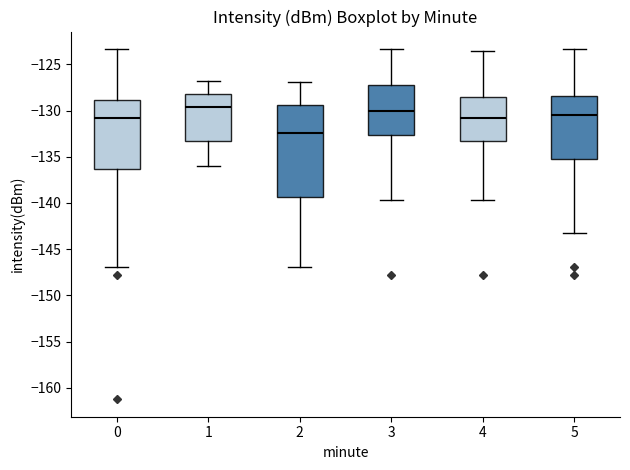

Reading left to right, transcribe this box plot: for each box, give where its median line is, the range the box spans, and where its two whiskers end, as read against the y-axis. The values are not printed on the chart, so give them approximately, as read against the axis.

0: median -131.0, box -136.5 to -129.0, whiskers -147.0 to -123.5
1: median -129.5, box -133.5 to -128.0, whiskers -136.0 to -127.0
2: median -132.5, box -139.5 to -129.5, whiskers -147.0 to -127.0
3: median -130.0, box -132.5 to -127.0, whiskers -139.5 to -123.5
4: median -131.0, box -133.5 to -128.5, whiskers -139.5 to -123.5
5: median -130.5, box -135.0 to -128.5, whiskers -143.0 to -123.5